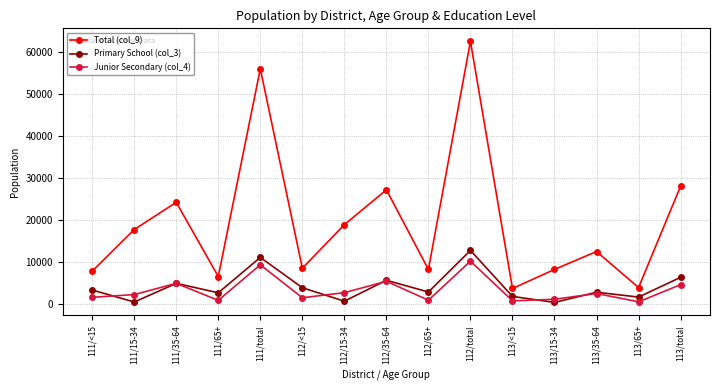

What is the sum of the Primary School (col_3) values at 113/65+ and 112/65+?

4325